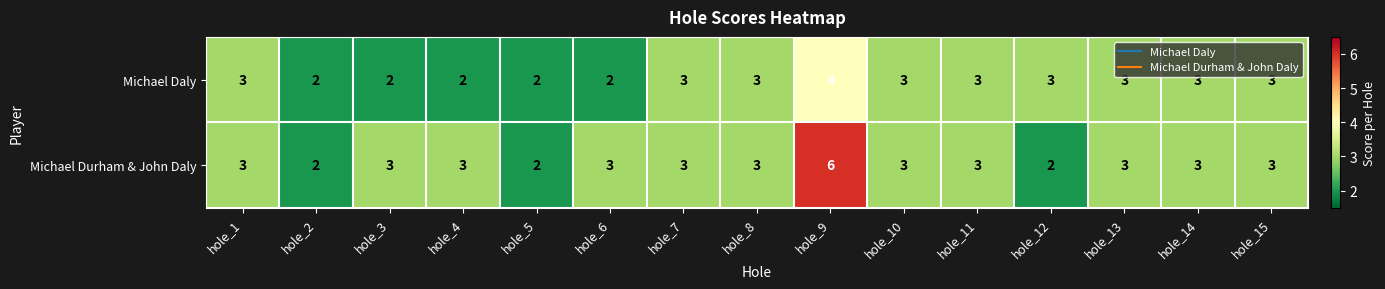

How many Michael Daly values are between 2 and 3?

14